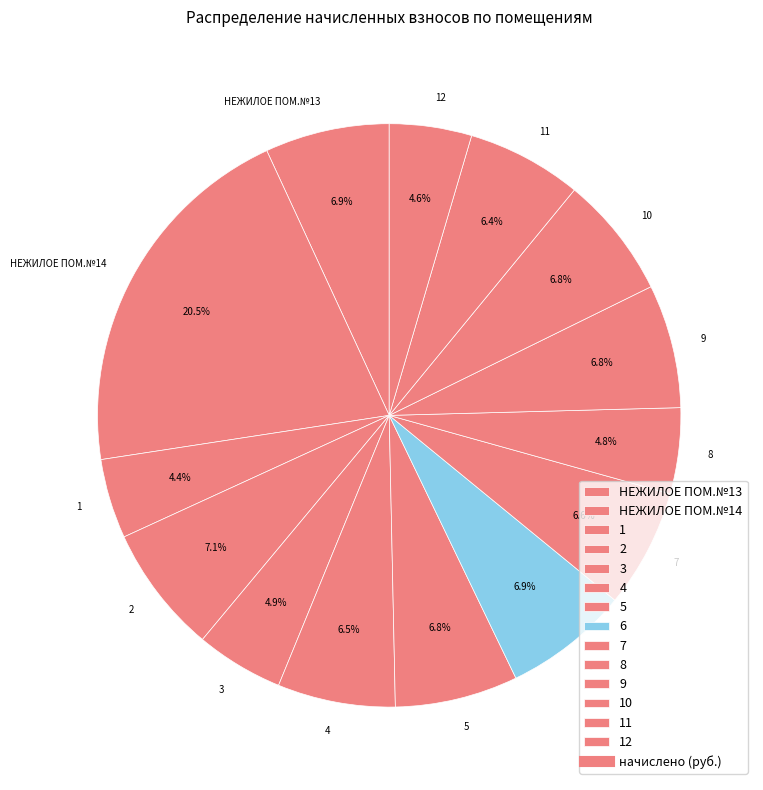

Does НЕЖИЛОЕ ПОМ.№14 account for over 50% of the chart?

No